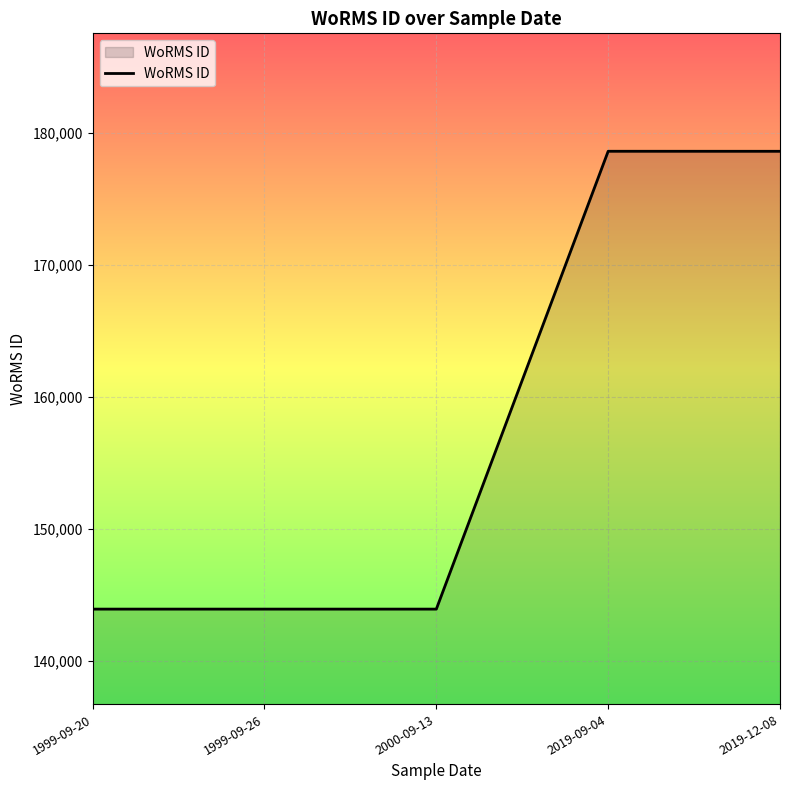

Is it true that the value at 1999-09-20 is 55258?

False